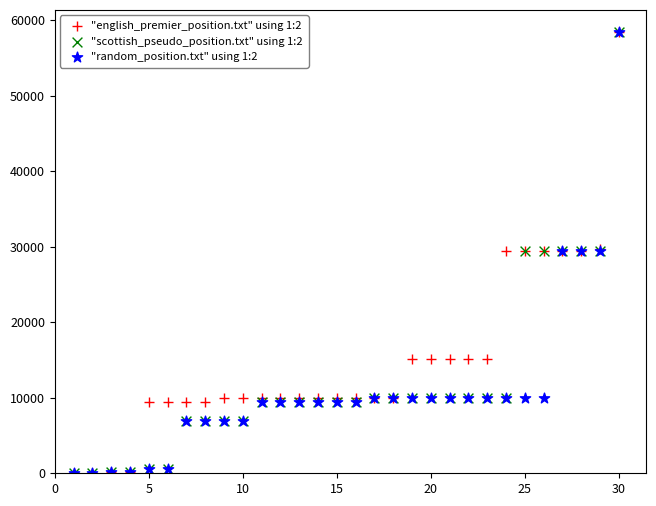

What are all the series names shown in the legend?

"english_premier_position.txt" using 1:2, "scottish_pseudo_position.txt" using 1:2, "random_position.txt" using 1:2